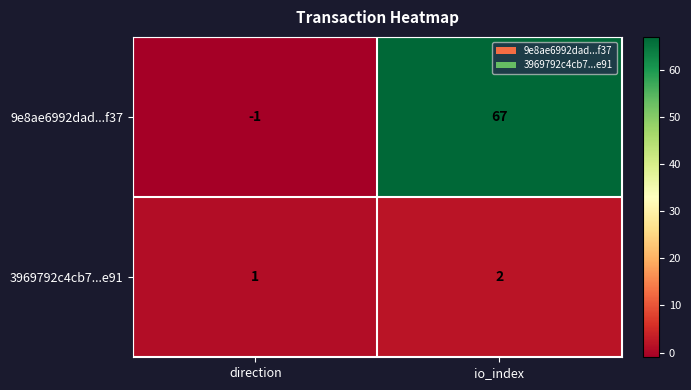

At which category is the sum across all series the highest?

io_index